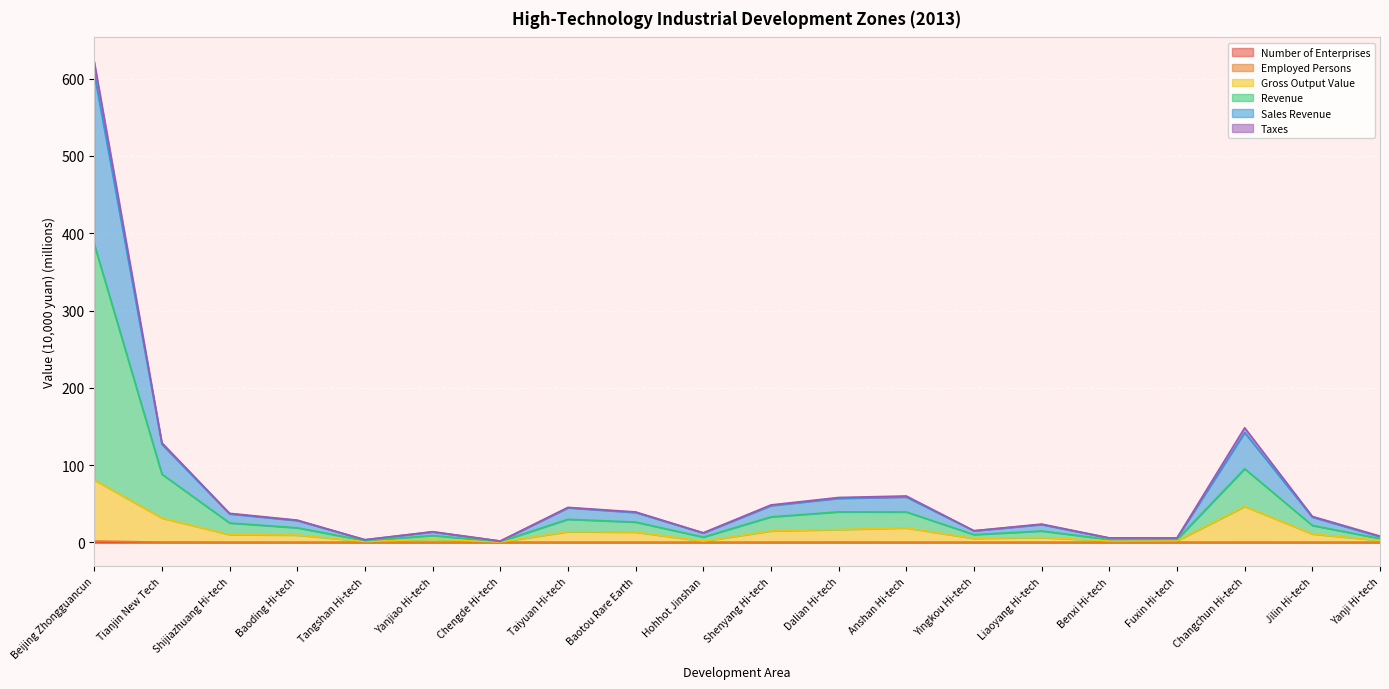

True or false: Revenue has a value of 1.3 at Tangshan Hi-tech.

False